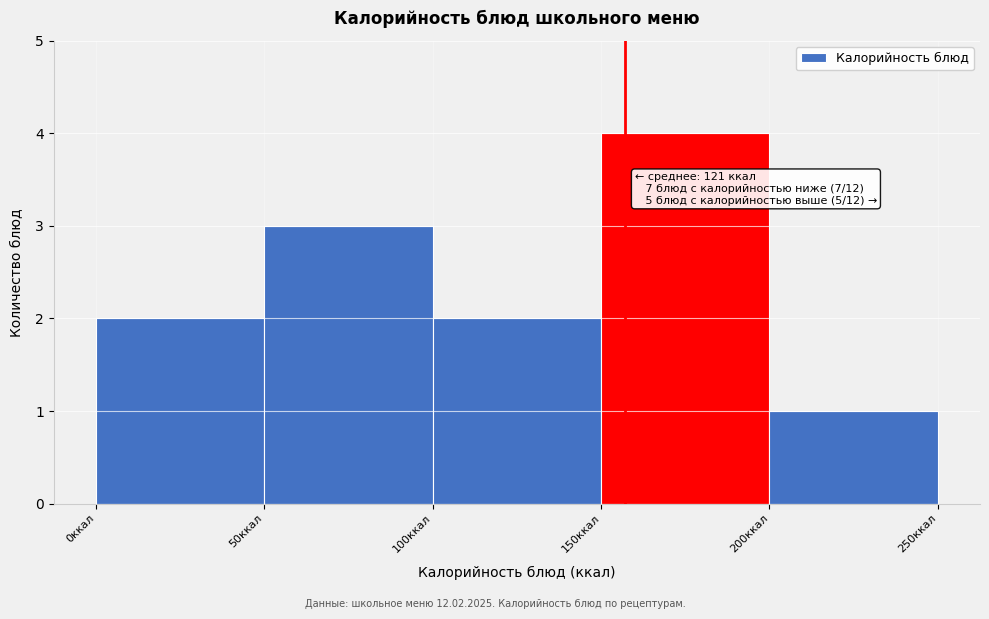

Which range on the x-axis has the tallest bar?

150 to 200